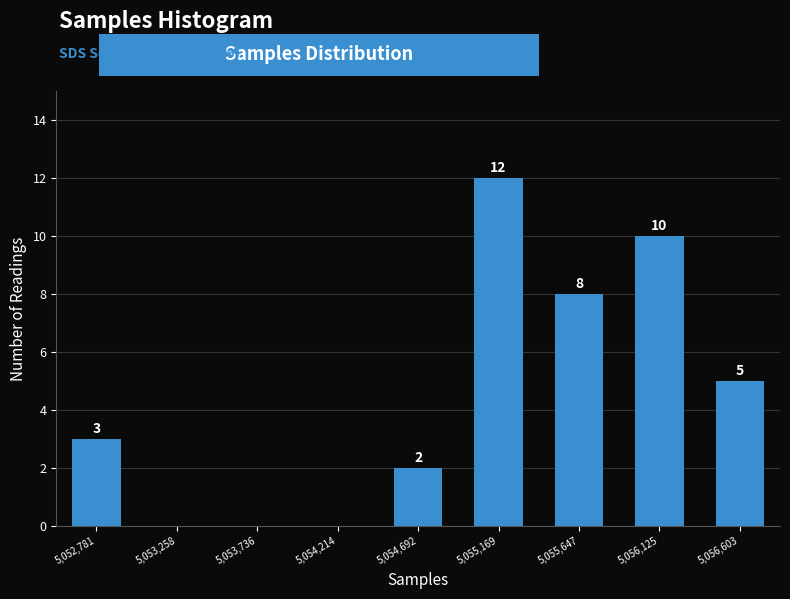

Reading left to right, list all the values displayed in this chart.

5,052,781=3	5,053,258=0	5,053,736=0	5,054,214=0	5,054,692=2	5,055,169=12	5,055,647=8	5,056,125=10	5,056,603=5